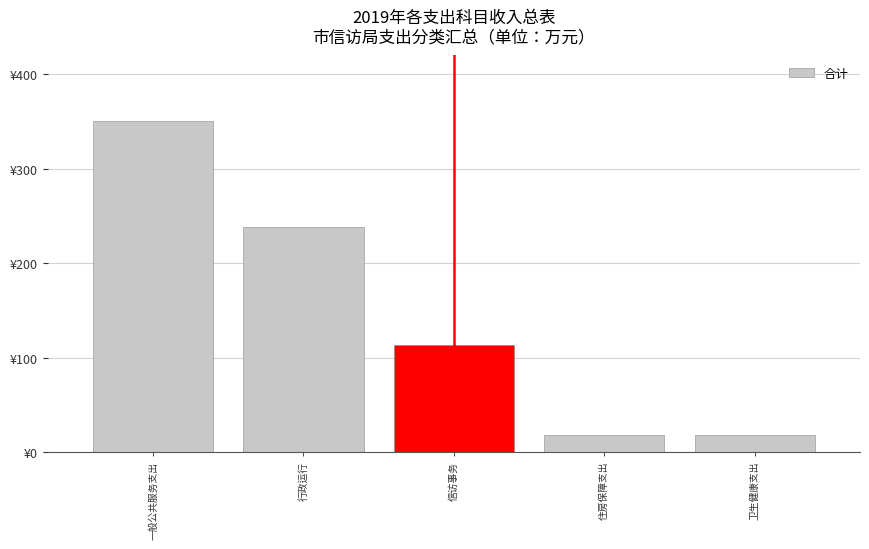

What is the difference between the values at 住房保障支出 and 信访事务?

94.9